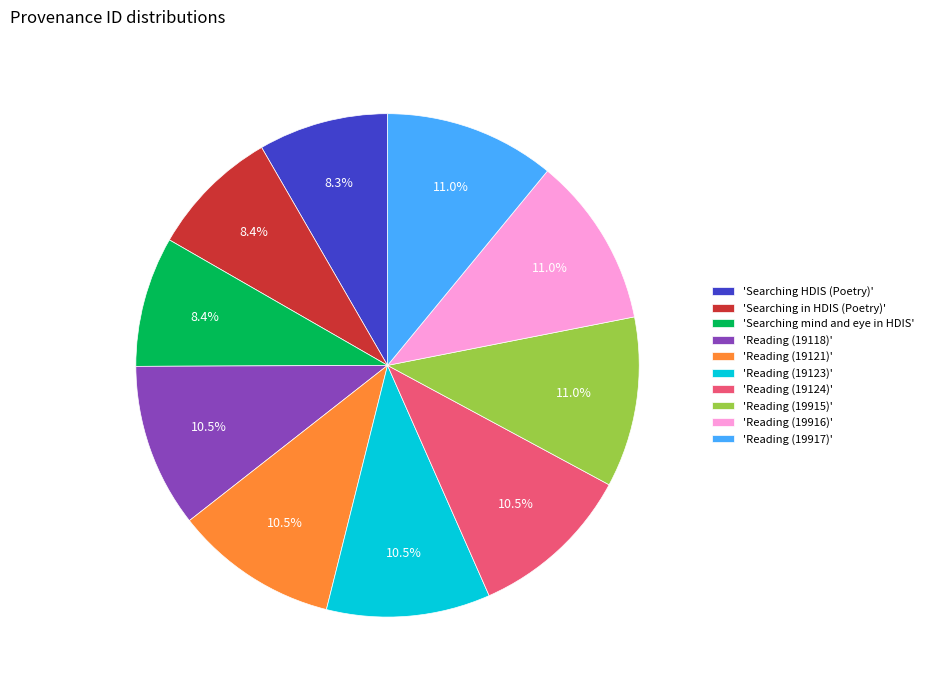

What is the ratio of the value at 'Reading (19124)' to the value at 'Reading (19916)'?

1.0